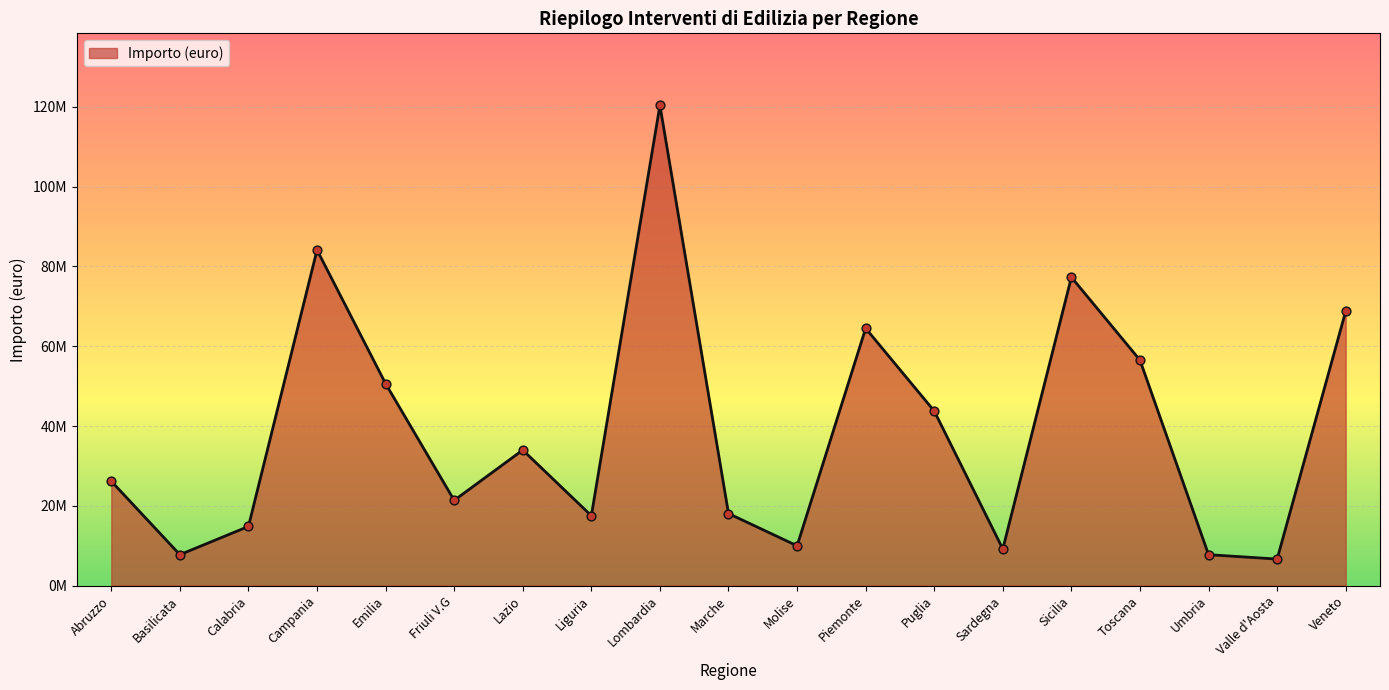

Does the chart have visible grid lines?

Yes